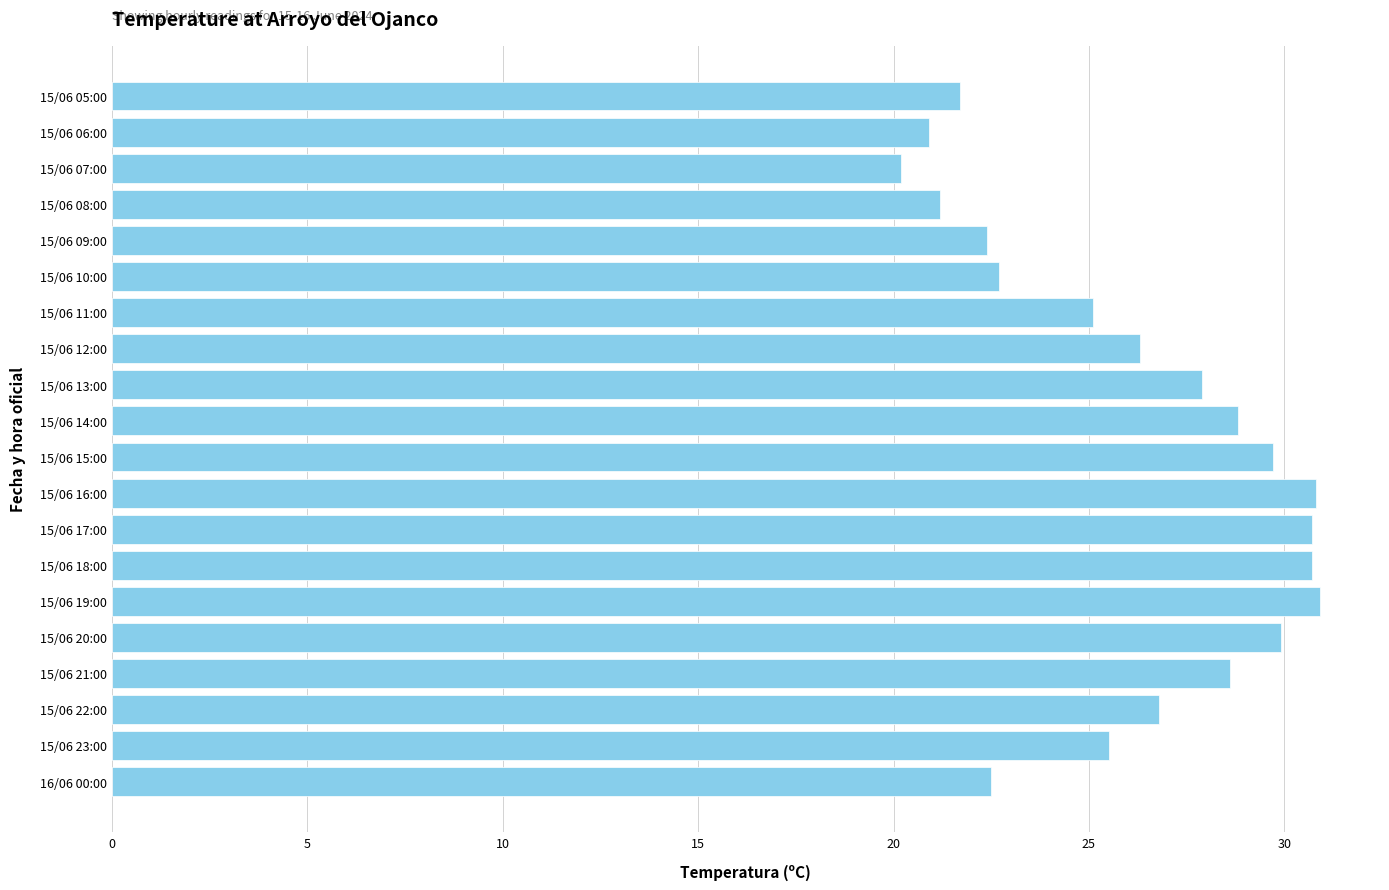

Read the value at 15/06 06:00.

20.9